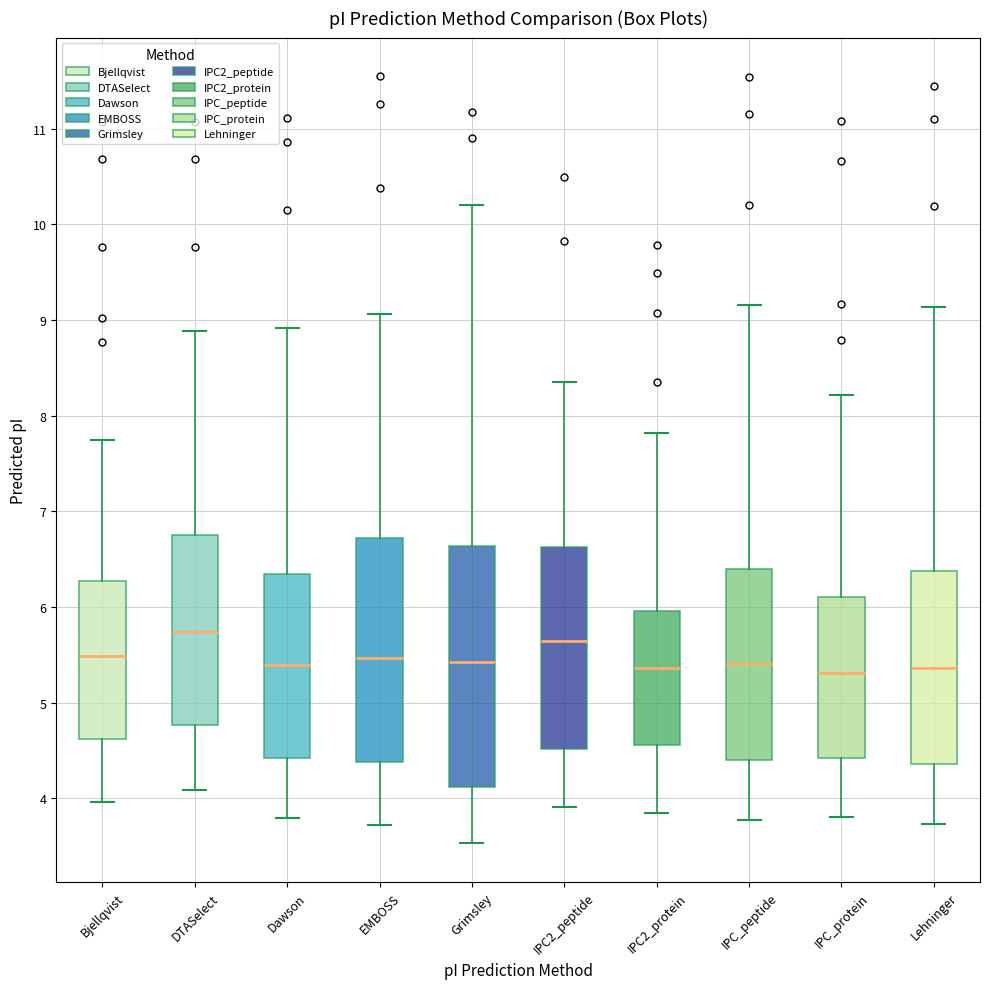

Reading left to right, read every box against the y-axis: the position of its median line, the range the box covers, and the ends of its whiskers. The values are not printed on the chart, so give them approximately, as read against the axis.

Bjellqvist: median 5.5, box 4.6 to 6.3, whiskers 4.0 to 7.7
DTASelect: median 5.7, box 4.8 to 6.8, whiskers 4.1 to 8.9
Dawson: median 5.4, box 4.4 to 6.3, whiskers 3.8 to 8.9
EMBOSS: median 5.5, box 4.4 to 6.7, whiskers 3.7 to 9.1
Grimsley: median 5.4, box 4.1 to 6.6, whiskers 3.5 to 10.2
IPC2_peptide: median 5.6, box 4.5 to 6.6, whiskers 3.9 to 8.3
IPC2_protein: median 5.4, box 4.6 to 6.0, whiskers 3.8 to 7.8
IPC_peptide: median 5.4, box 4.4 to 6.4, whiskers 3.8 to 9.2
IPC_protein: median 5.3, box 4.4 to 6.1, whiskers 3.8 to 8.2
Lehninger: median 5.4, box 4.4 to 6.4, whiskers 3.7 to 9.1